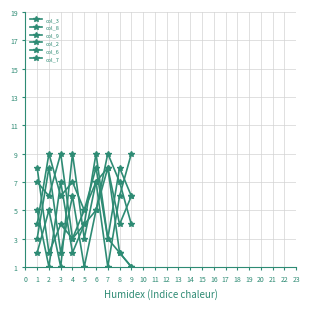

Reading left to right, extract all data points from this chart.

col_3: 8	2	4	3	5	7	1	6	9
col_8: 5	1	7	2	4	9	3	8	6
col_9: 3	8	2	6	1	5	9	7	4
col_2: 7	6	9	3	4	5	8	2	1
col_6: 2	5	1	9	3	7	8	4	6
col_7: 4	9	6	7	5	8	3	2	1